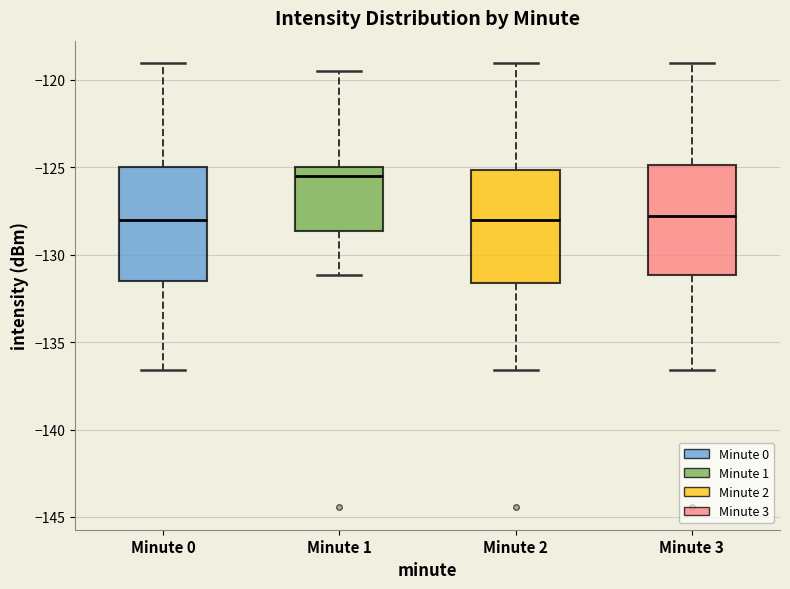

Which box's median line is the highest?

Minute 1